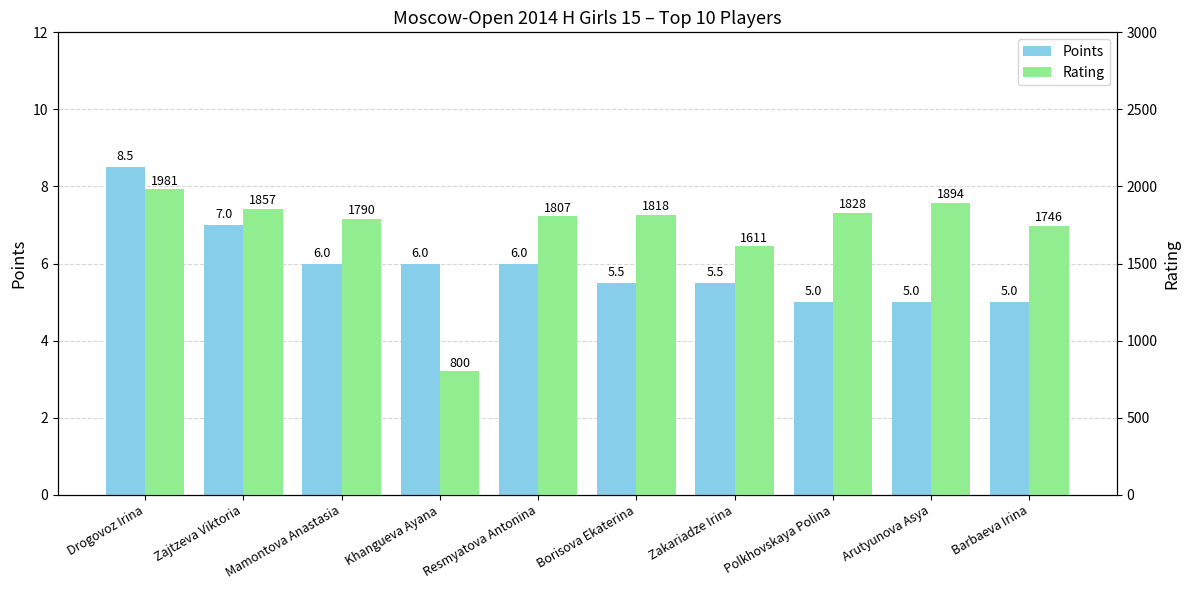

What is the value of the Points bar at the 9th from the left?

5.0